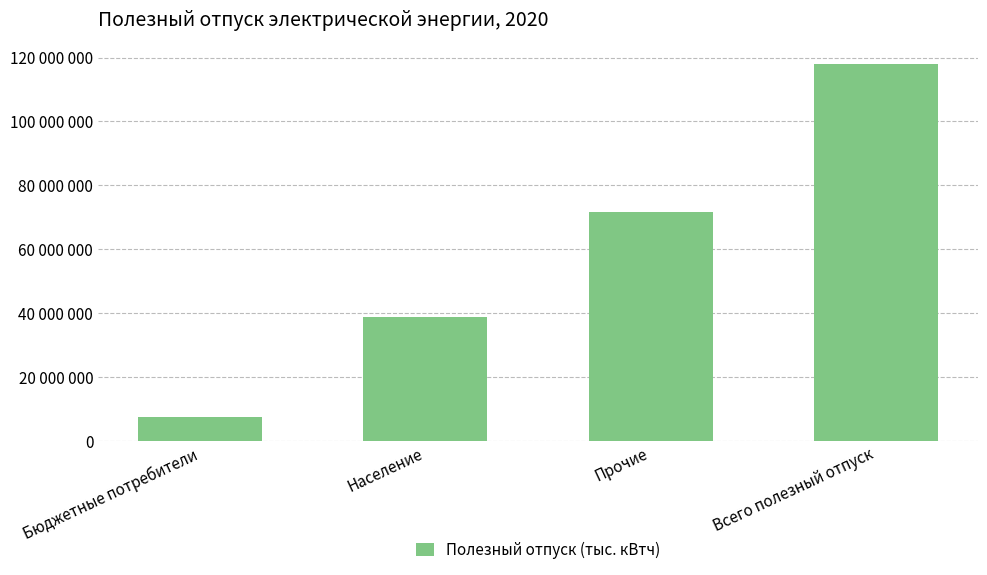

Reading left to right, list all the values displayed in this chart.

7548382	38785845	71688971	118023198